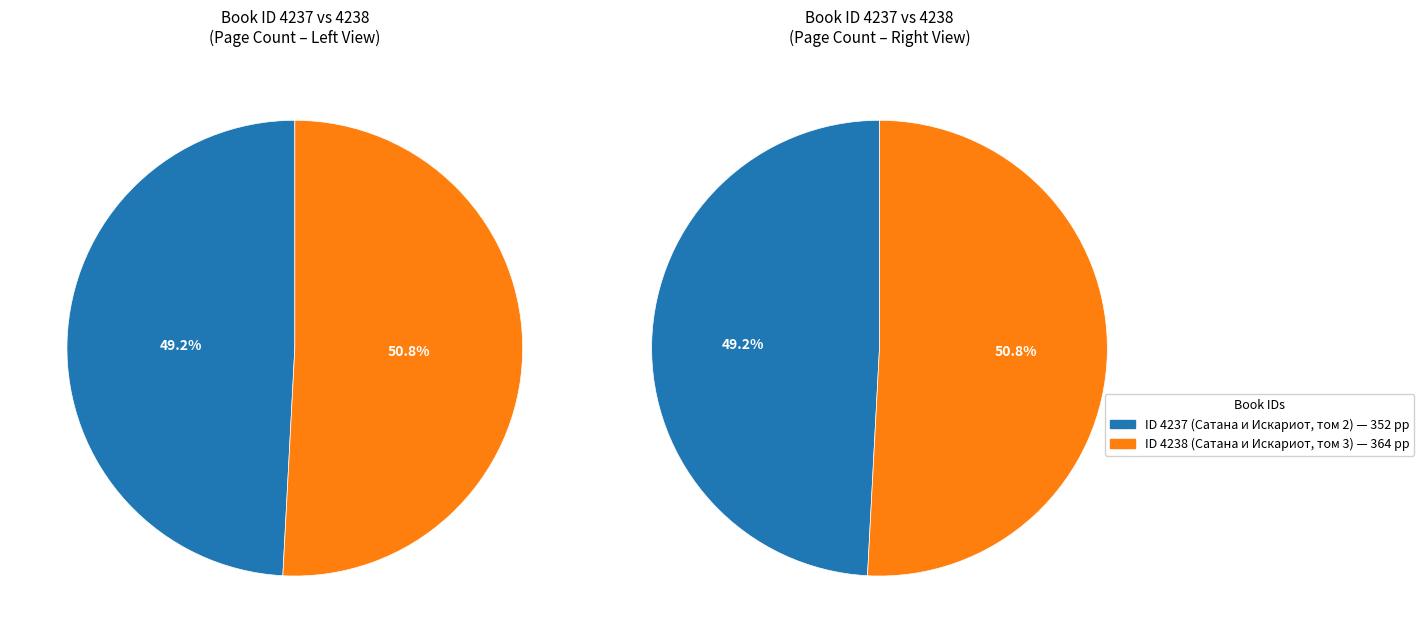

To the nearest percent, what percentage of the pie is 4238?

51%